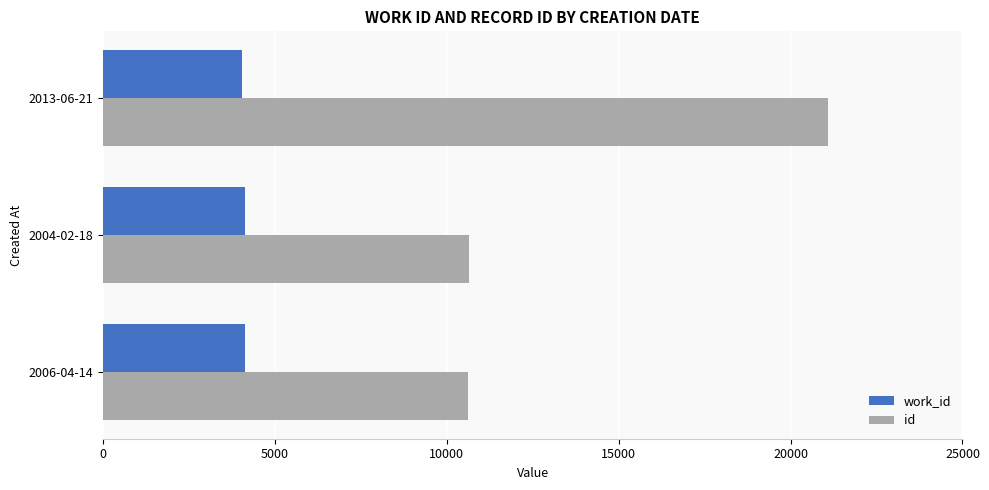

At which category does the chart reach its peak across all series?

2013-06-21